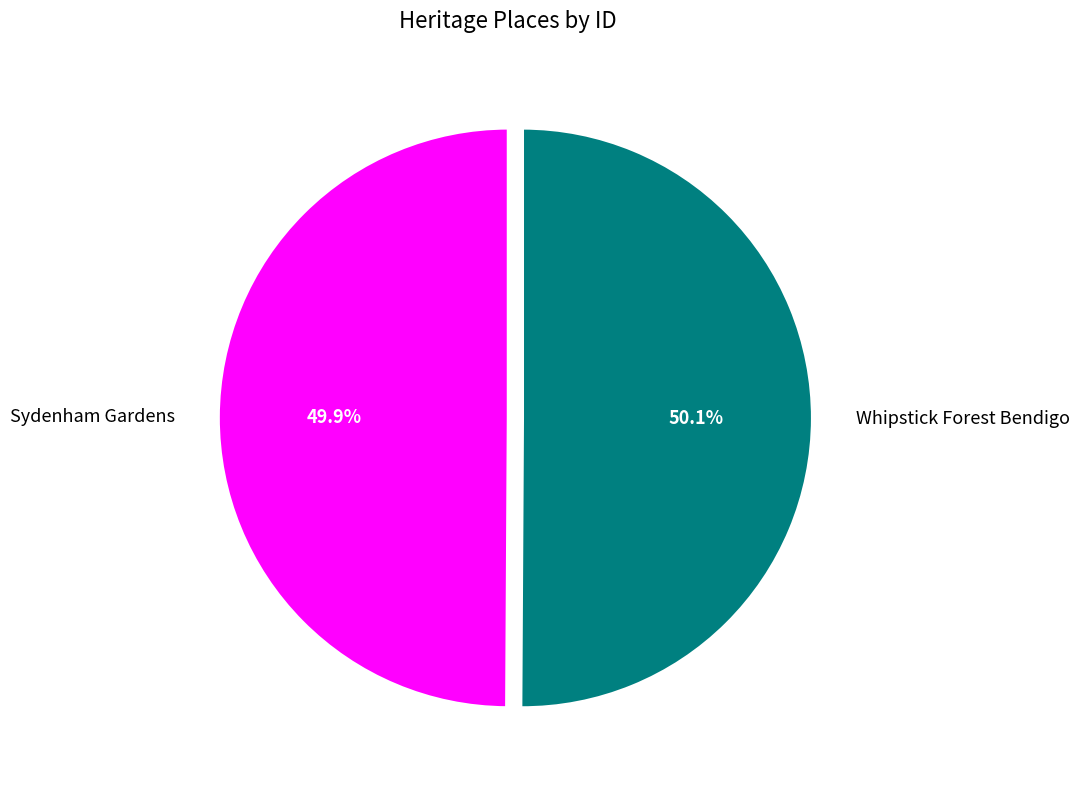

What portion of the pie excludes Sydenham Gardens?

50.1%